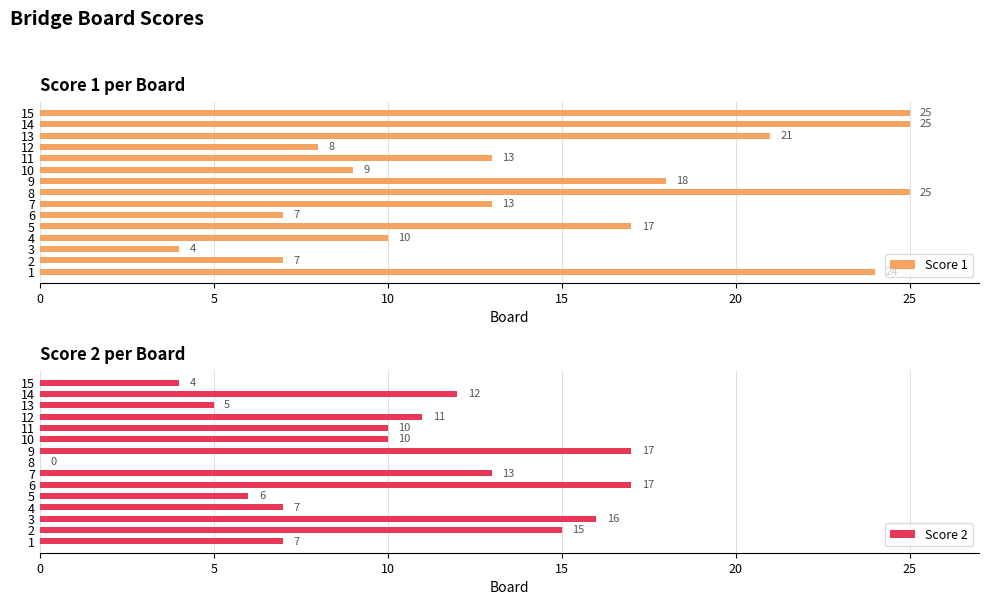

Count the number of categories in the chart.

15